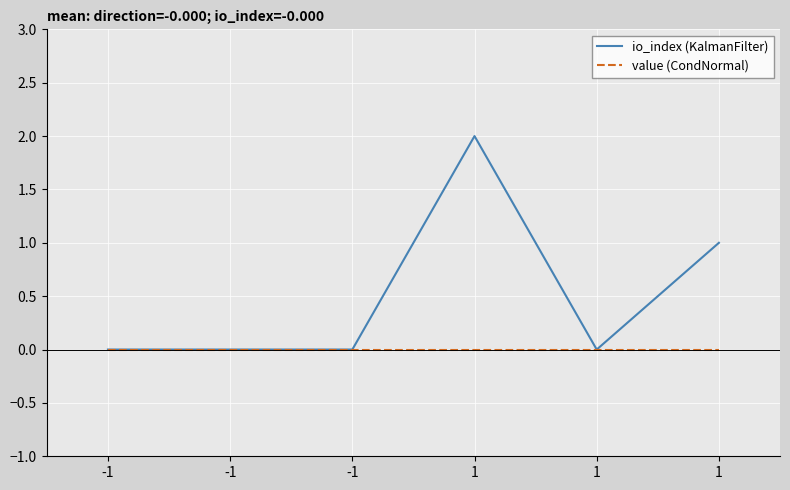

The io_index (KalmanFilter) series shows 0 at 1. True or false?

True